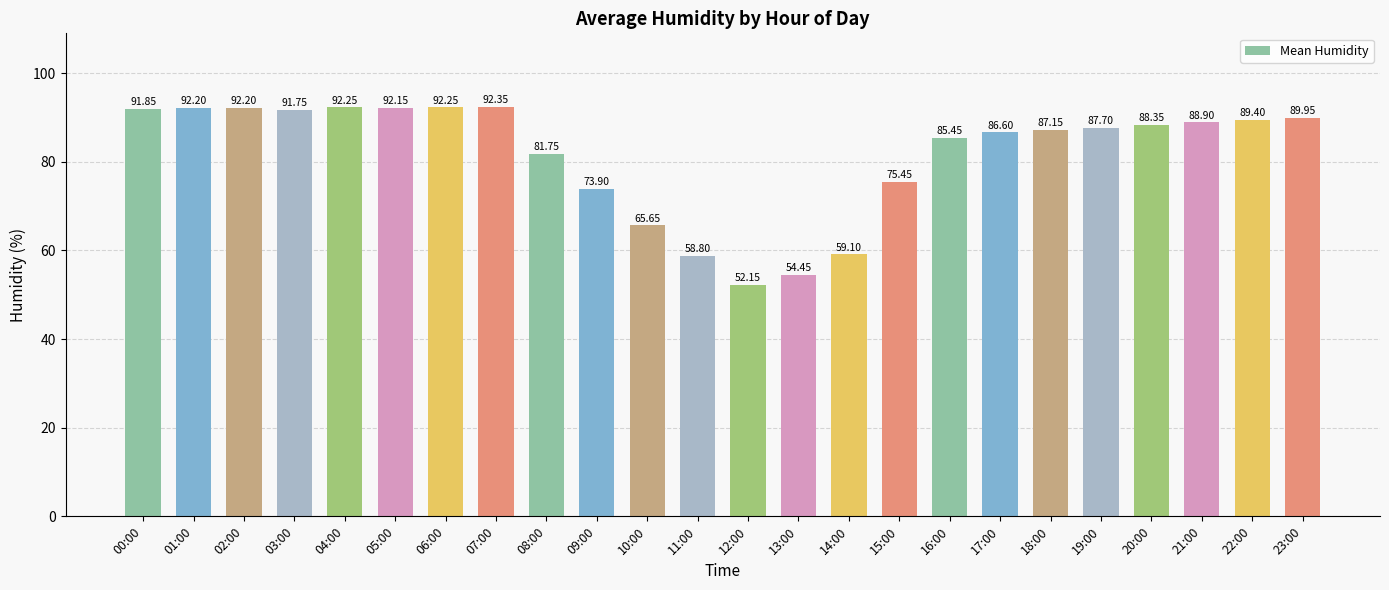

What is the difference between the values at 09:00 and 21:00?

15.0